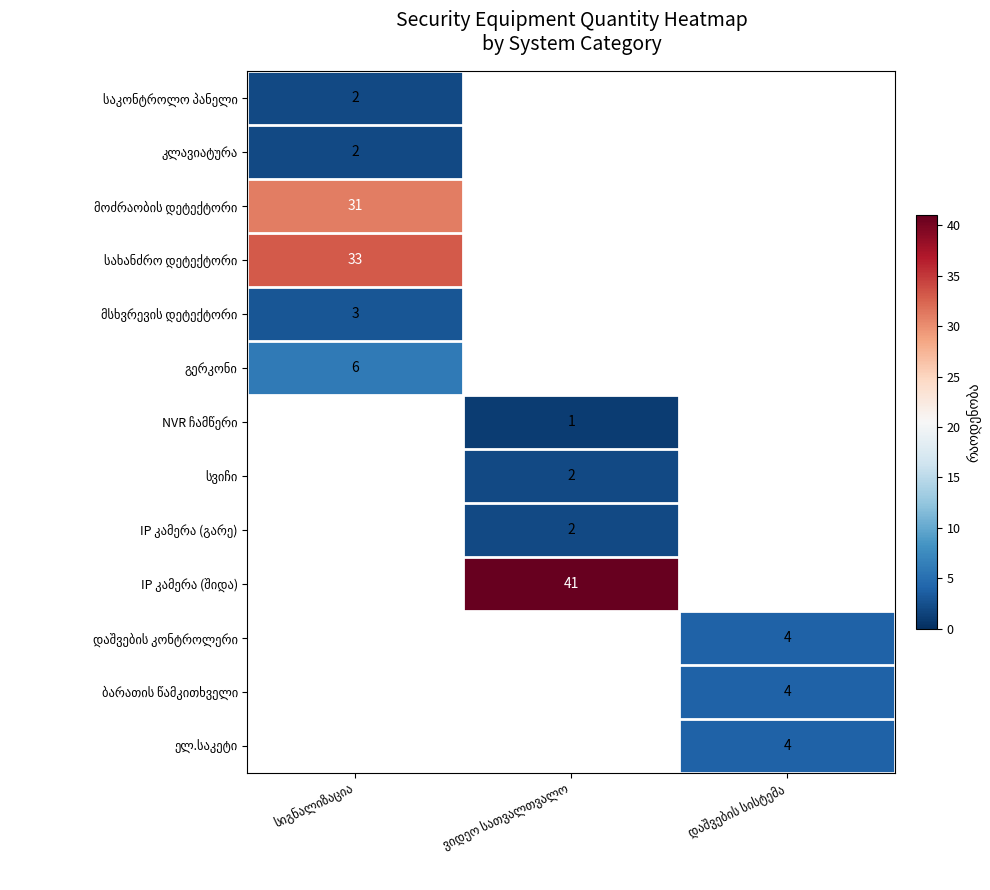

At which label is კლავიატურა closest to 1?

სიგნალიზაცია